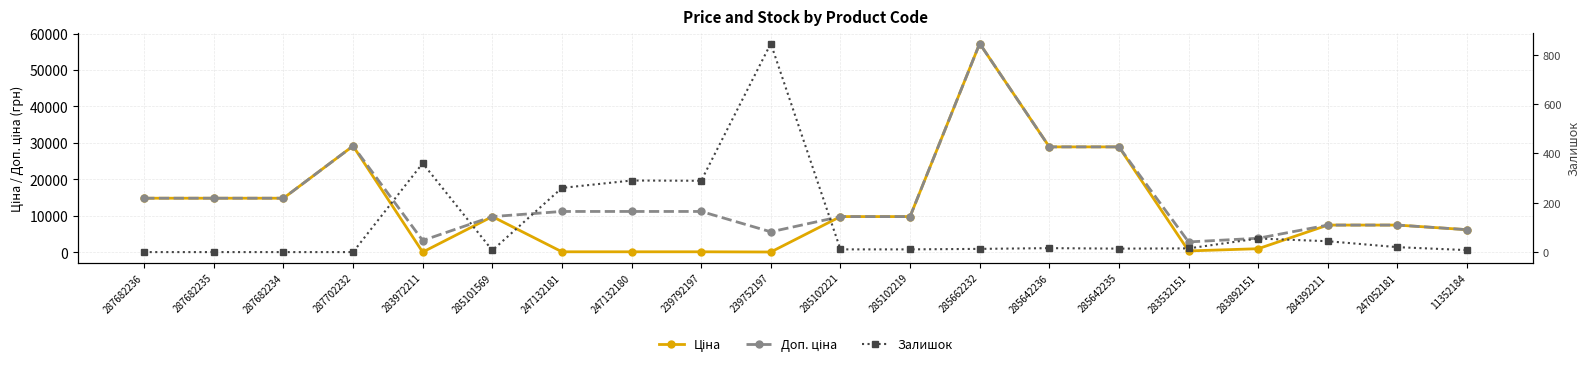

How many values in the Залишок series exceed 15?

9